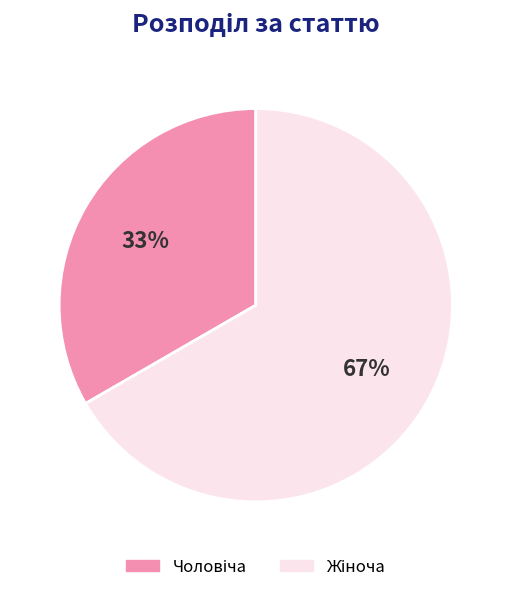

Is there any slice that represents more than half of the pie?

Yes